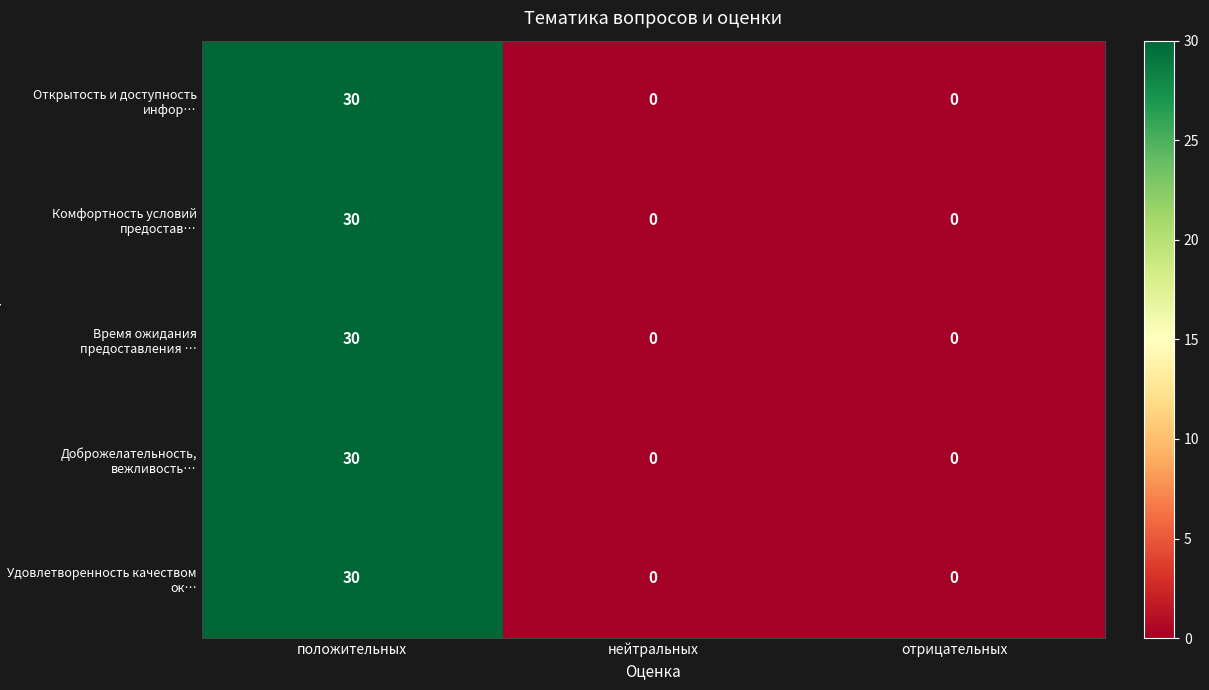

What is the difference between the Открытость и доступность инфор… values at нейтральных and положительных?

30